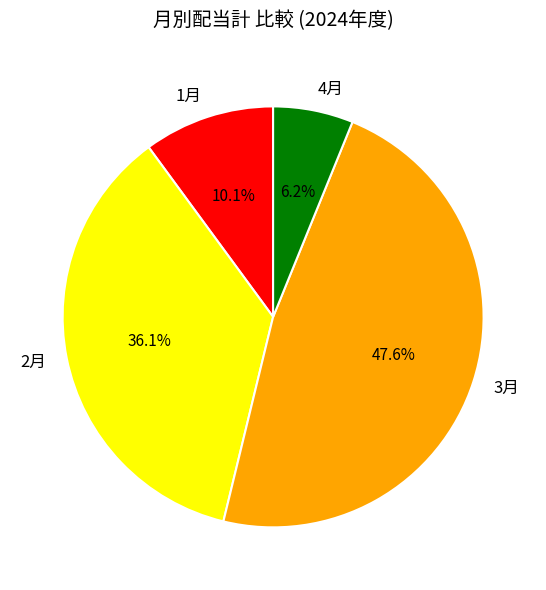

Approximately how many times larger is the value at 1月 compared to 3月?

0.2